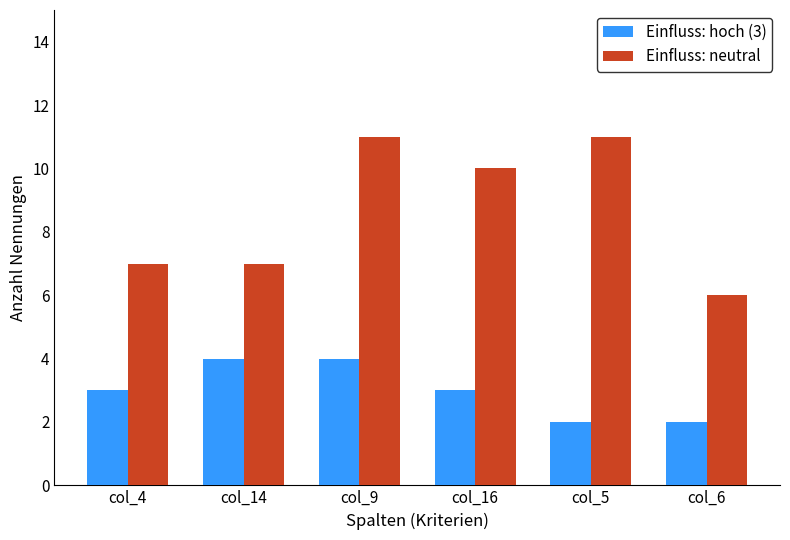

Between col_4 and col_5, which series saw the biggest shift?

Einfluss: neutral